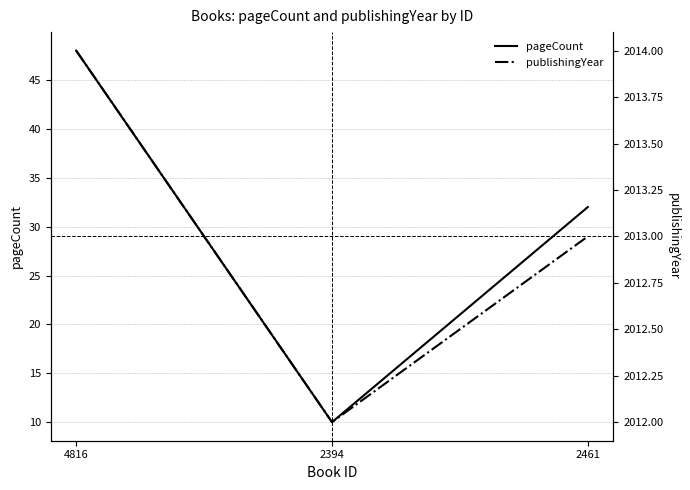

What is the label of the 2nd point from the right?

2394